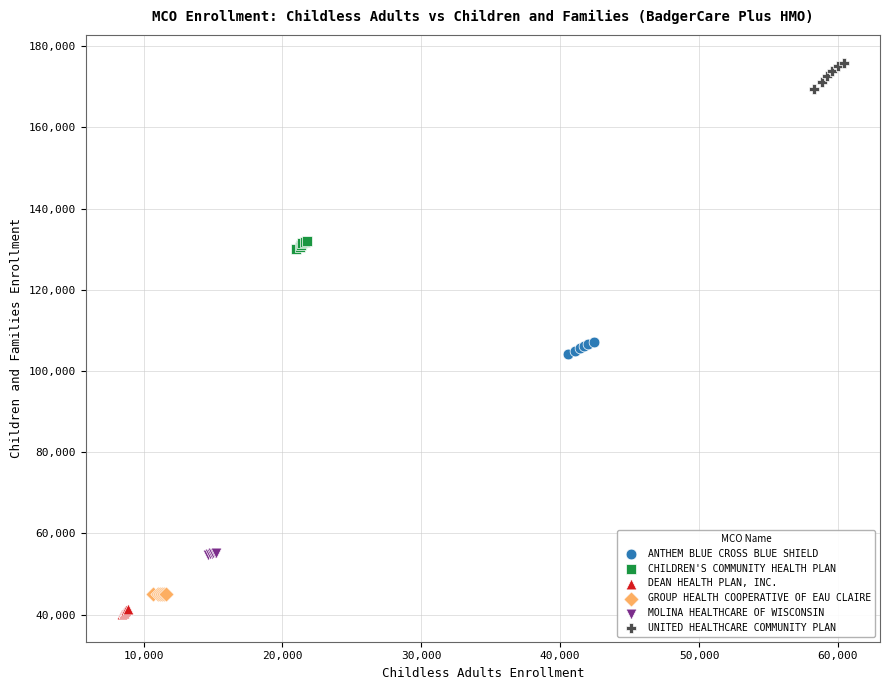

Which series reaches the maximum Y coordinate?

UNITED HEALTHCARE COMMUNITY PLAN